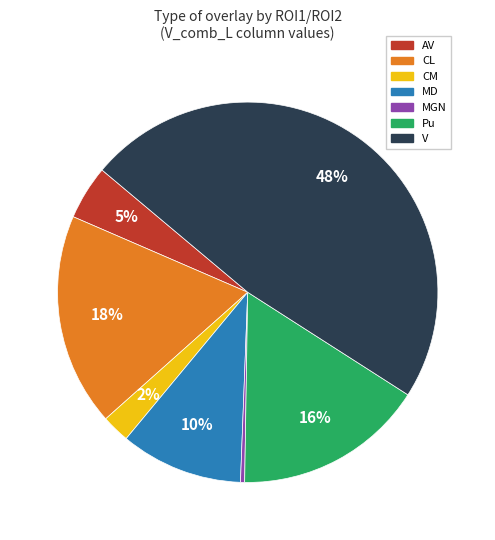

Is there a majority slice in this chart?

No